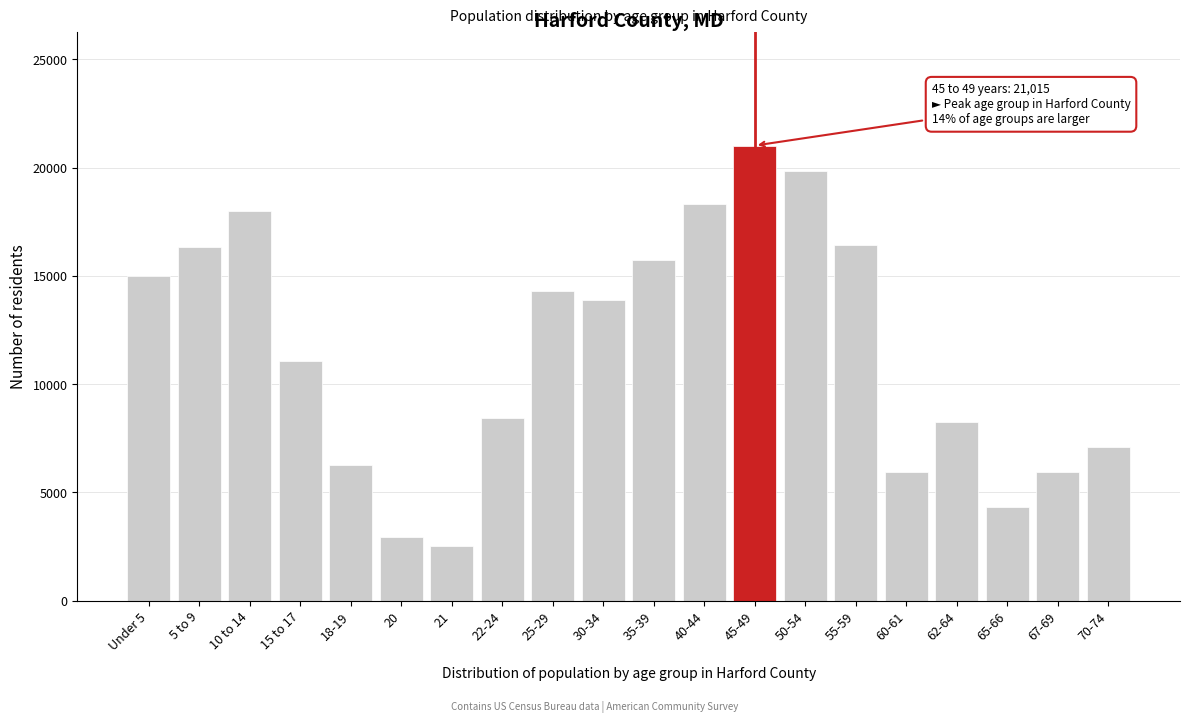

Is it true that the value at 18-19 is 6266?

True